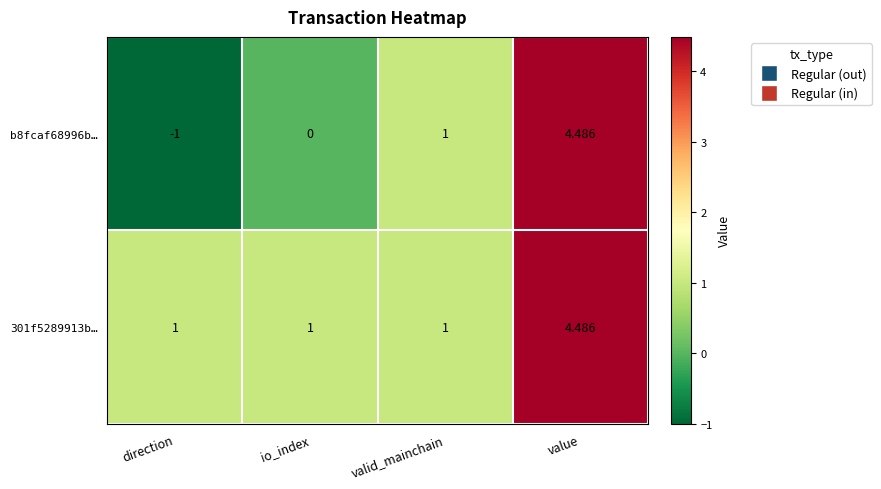

At how many categories does at least one series exceed 0?

4